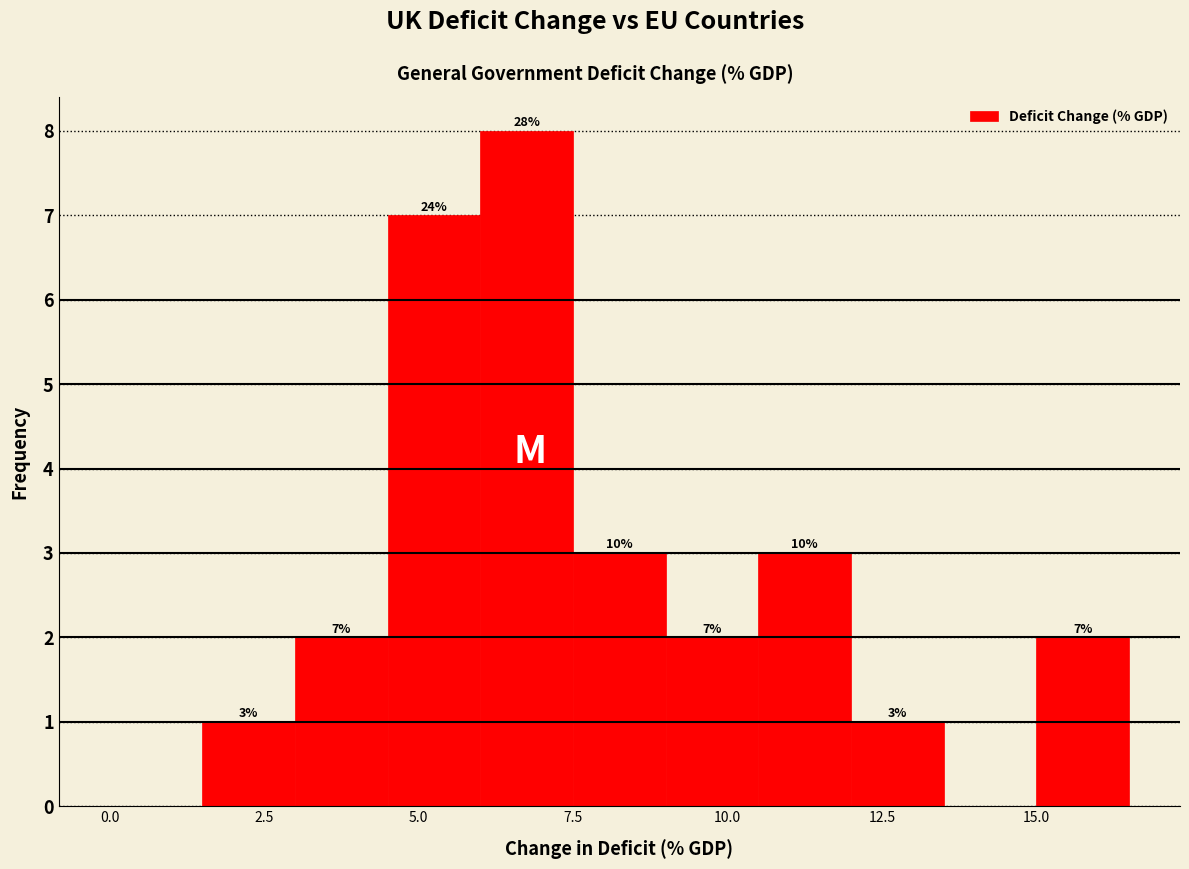

Around what value on the x-axis is the tallest bar? Give the approximate position of its centre, as read against the axis.

7.0